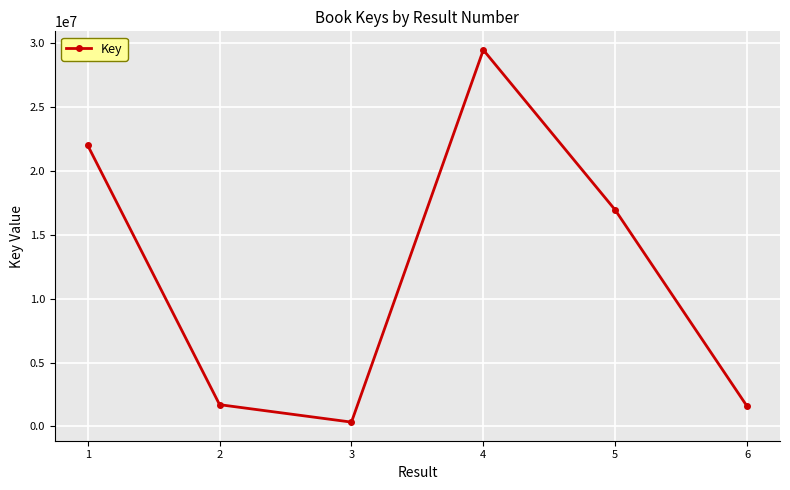

Approximately how many times larger is the value at 6 compared to 1?

0.1